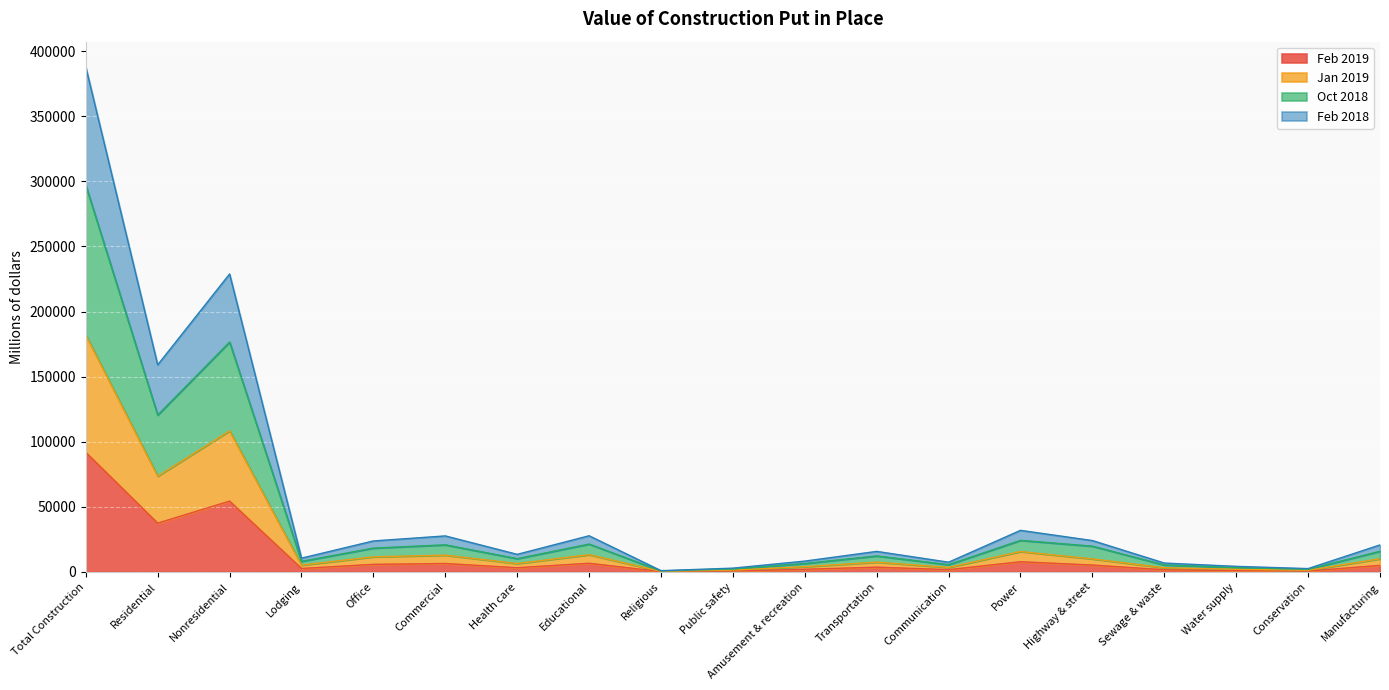

True or false: Feb 2019 has more than 1 points higher than both neighbors.

True